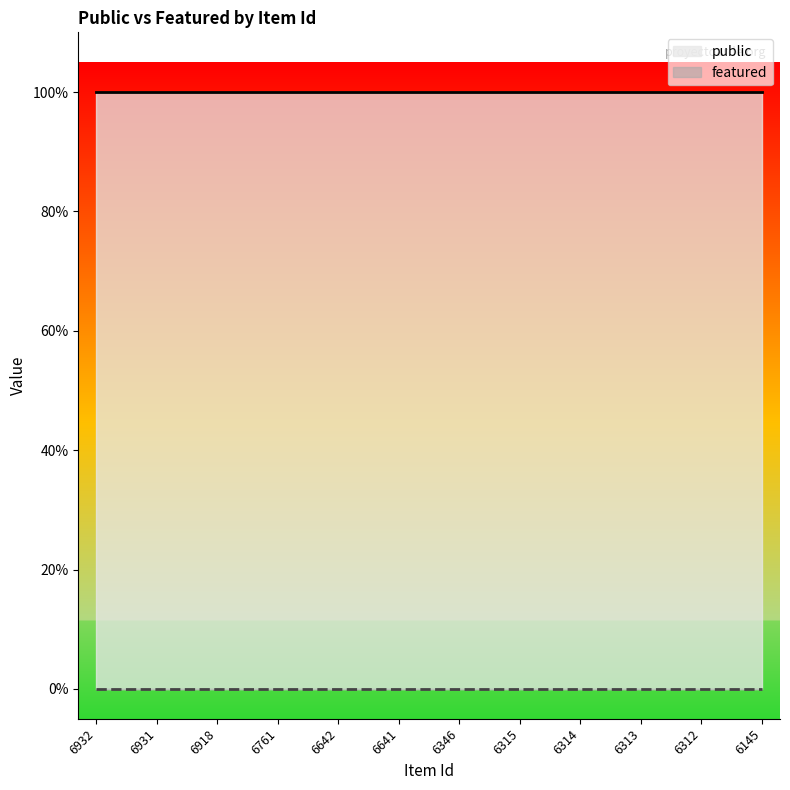

True or false: public and featured intersect in this chart.

False